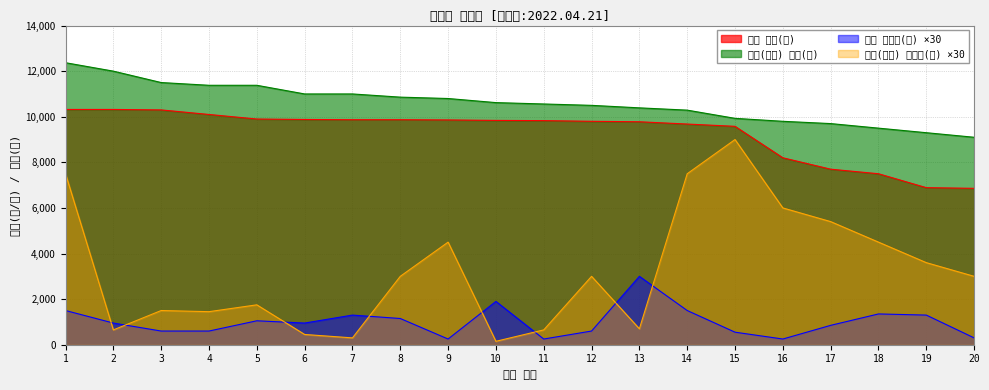

What are all the series names shown in the legend?

청양 단가(근), 청양(꼭무) 단가(근), 청양 총중량(근) ×30, 청양(꼭무) 총중량(근) ×30